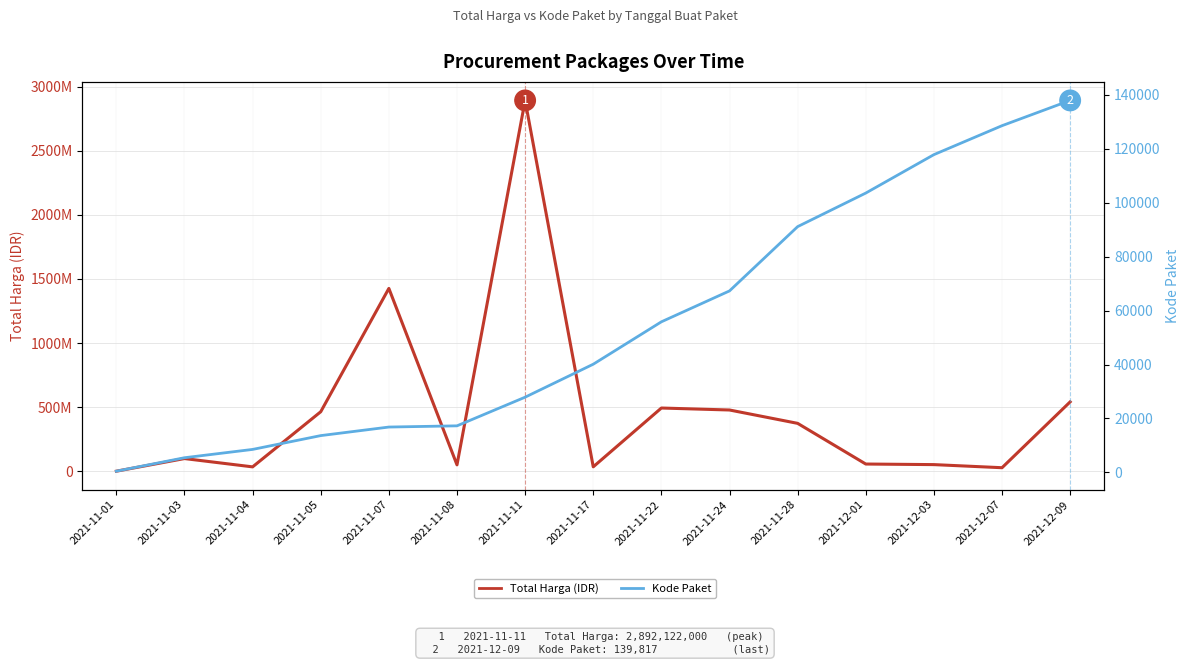

Rank the series at 2021-12-09 from lowest to highest value.

Kode Paket, Total Harga (IDR)